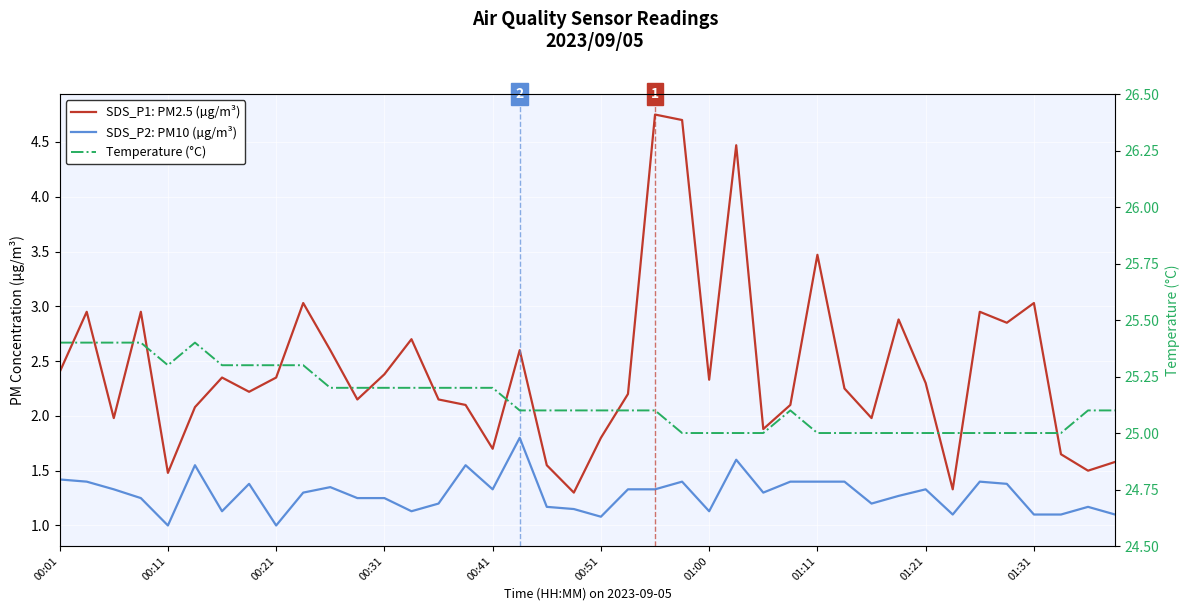

True or false: SDS_P1: PM2.5 (µg/m³) and SDS_P2: PM10 (µg/m³) intersect in this chart.

False